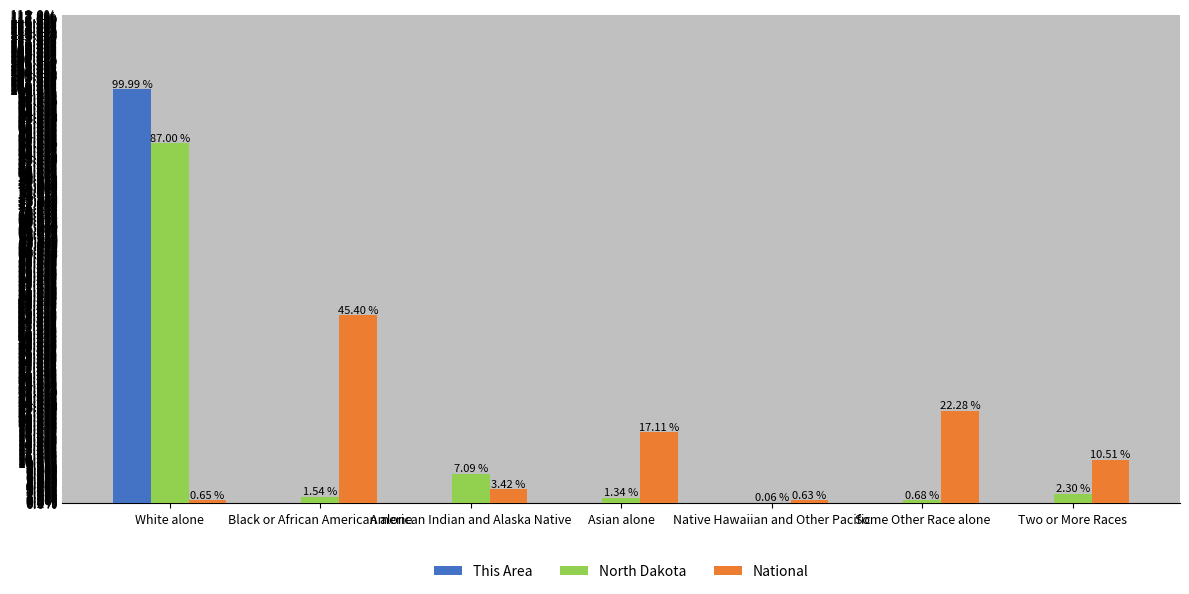

What is the spread (max minus min) of values at White alone?

99.3